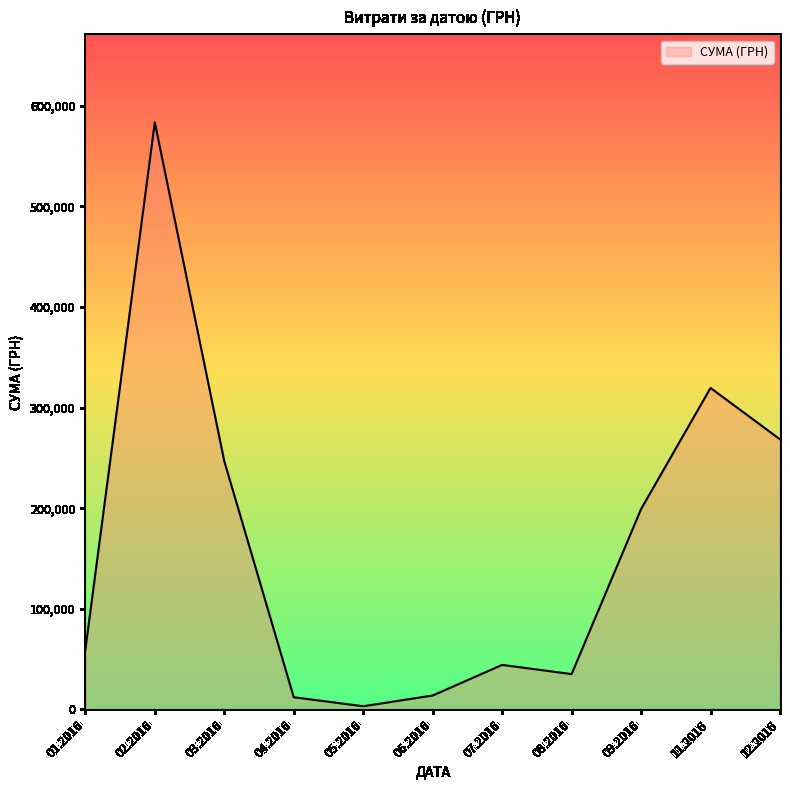

The value at 08.2016 is 35130.0. True or false?

True